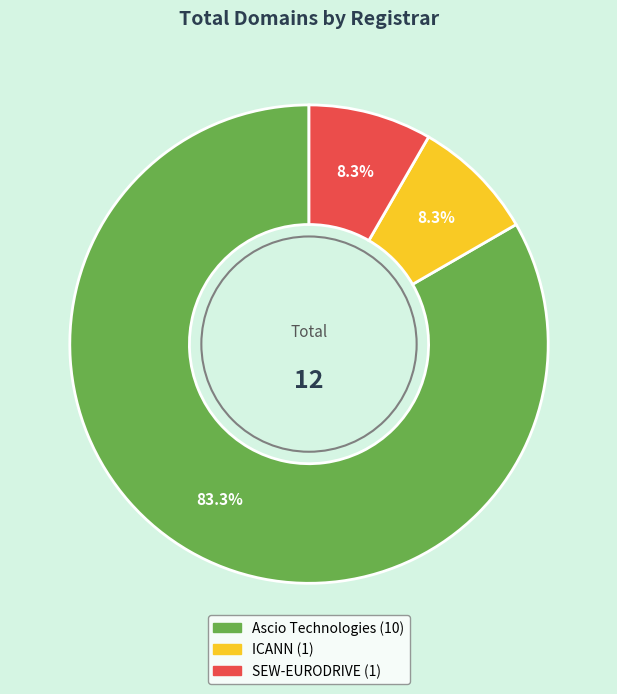

Is there any slice that represents more than half of the pie?

Yes